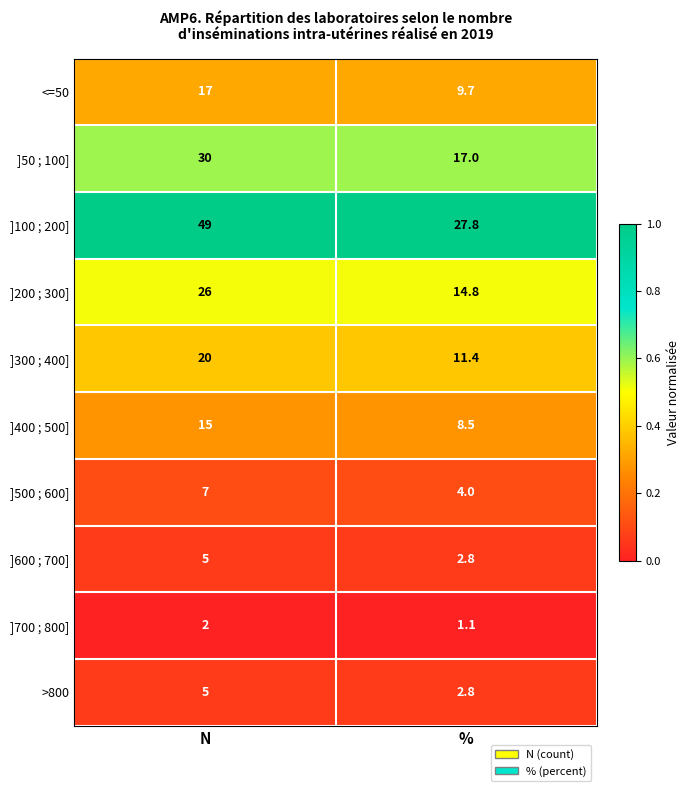

Between N and %, which series saw the biggest shift?

]100 ; 200]